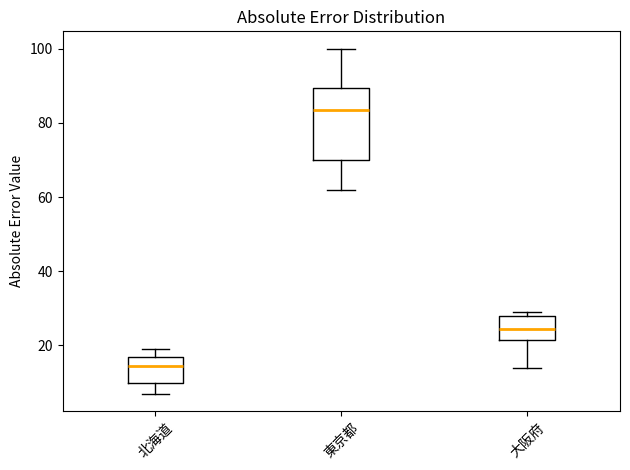

Reading left to right, transcribe this box plot: for each box, give where its median line is, the range the box spans, and where its two whiskers end, as read against the y-axis. The values are not printed on the chart, so give them approximately, as read against the axis.

北海道: median 14, box 10 to 18, whiskers 8 to 20
東京都: median 84, box 70 to 90, whiskers 62 to 100
大阪府: median 24, box 22 to 28, whiskers 14 to 30